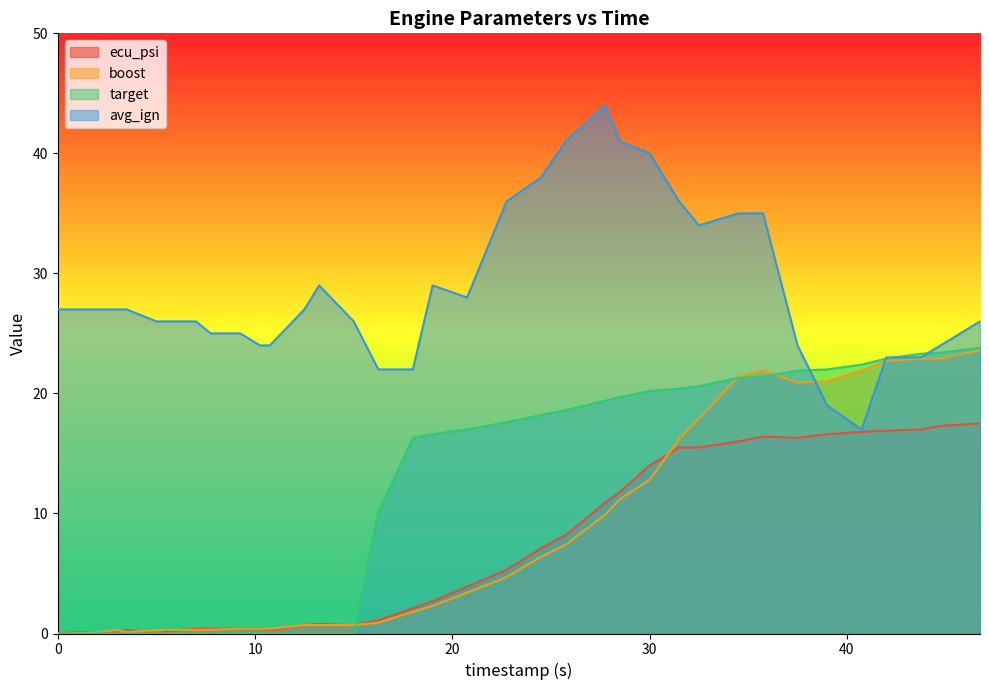

Reading left to right, extract all data points from this chart.

ecu_psi: 0.0	0.1	0.1	0.1	0.3	0.0	0.2	0.4	0.4	0.4	0.4	0.3	0.7	0.8	0.7	1.1	2.1	2.7	3.9	5.3	7.1	8.2	10.9	11.8	14.0	15.5	15.5	16.0	16.4	16.3	16.6	16.8	16.9	17.0	17.3	17.5
boost: 0.0	0.0	0.1	0.3	0.1	0.3	0.3	0.3	0.3	0.4	0.4	0.4	0.7	0.7	0.7	0.9	1.8	2.3	3.4	4.7	6.4	7.4	9.9	11.2	12.8	16.2	17.9	21.4	21.9	20.9	21.0	21.9	22.7	22.9	22.9	23.6
target: 0.0	0.0	0.0	0.0	0.0	0.0	0.0	0.0	0.0	0.0	0.0	0.0	0.0	0.0	0.0	10.1	16.3	16.6	17.0	17.6	18.2	18.6	19.4	19.7	20.2	20.4	20.6	21.3	21.4	21.9	22.0	22.4	22.9	23.3	23.4	23.8
avg_ign: 27.0	27.0	27.0	27.0	27.0	26.0	26.0	26.0	25.0	25.0	24.0	24.0	27.0	29.0	26.0	22.0	22.0	29.0	28.0	36.0	38.0	41.0	44.0	41.0	40.0	36.0	34.0	35.0	35.0	24.0	19.0	17.0	23.0	23.0	24.0	26.0